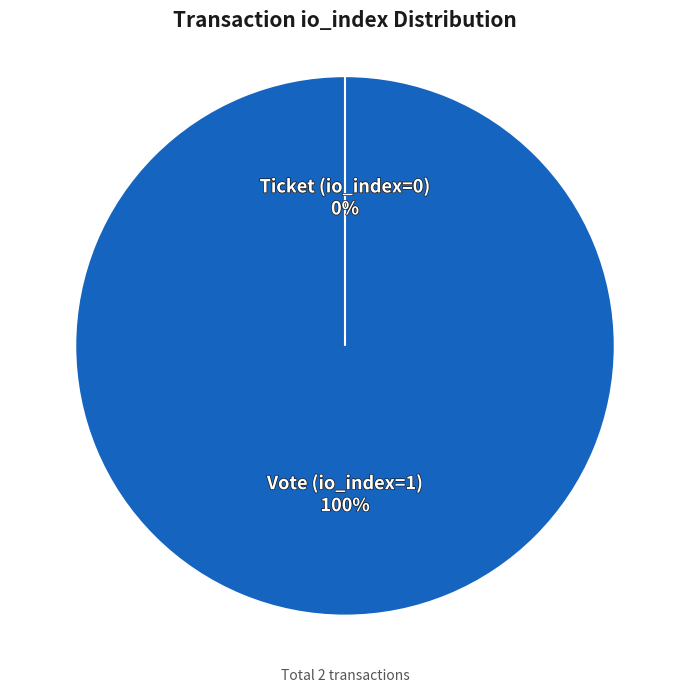

Rank the categories by value from highest to lowest.

Vote (io_index=1), Ticket (io_index=0)